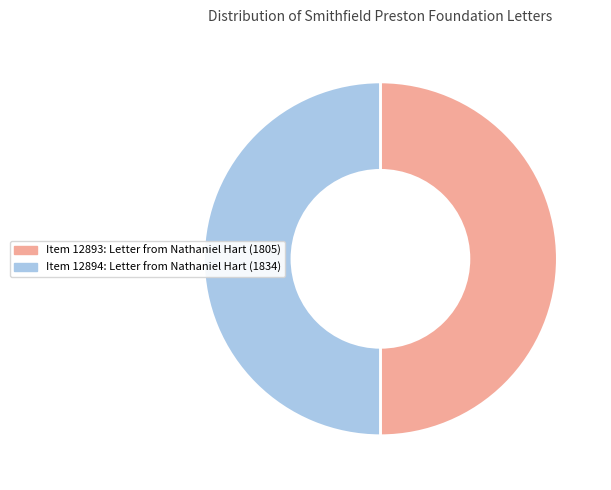

True or false: Item 12894: Letter from Nathaniel Hart (1834) accounts for 64% of the total.

False